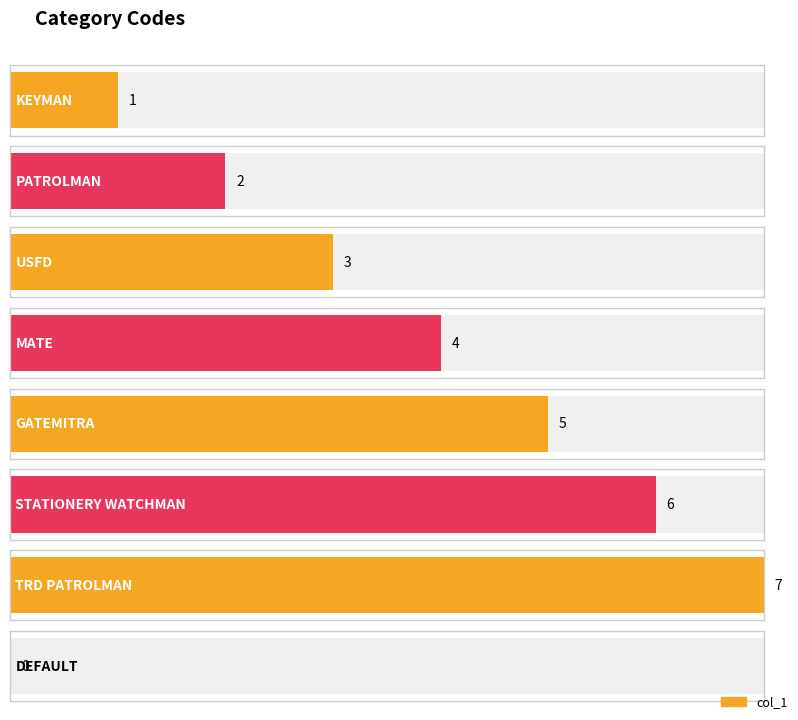

Is it true that the value at KEYMAN is 2?

False